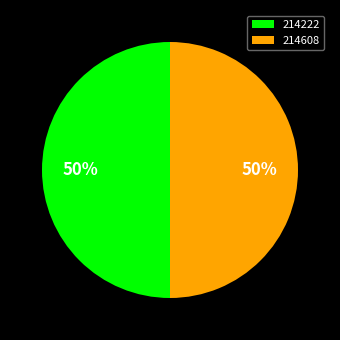

What percentage is the 214222 slice, to the nearest percent?

50%